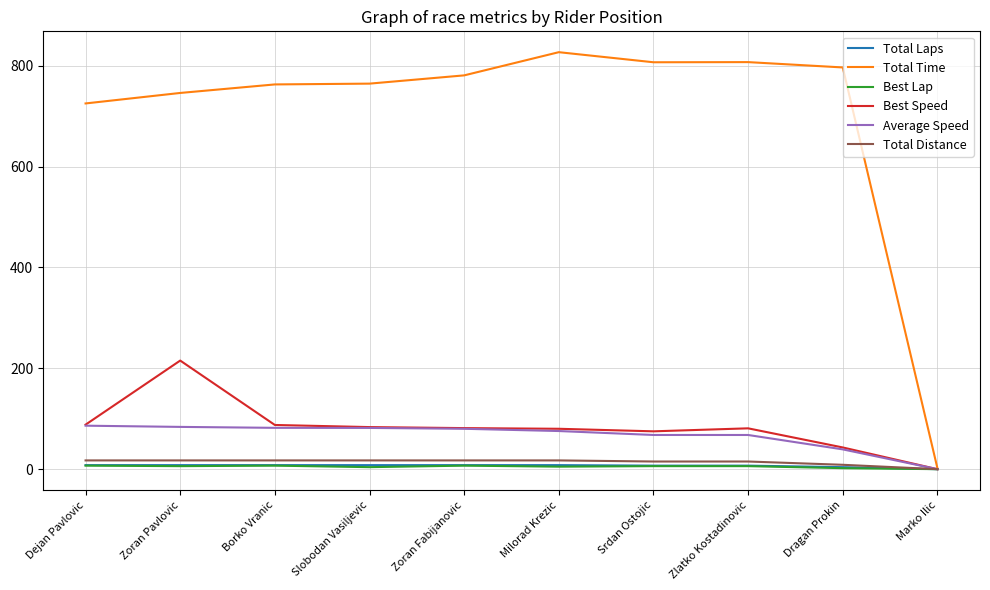

At which label does Total Time reach its minimum?

Marko Ilic